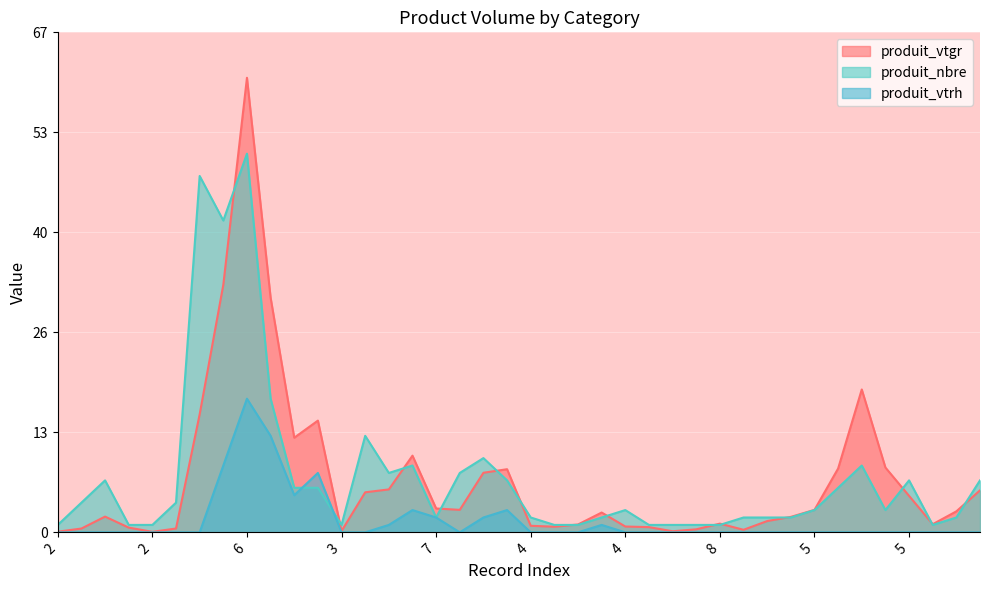

True or false: produit_vtgr and produit_nbre cross at least once.

True